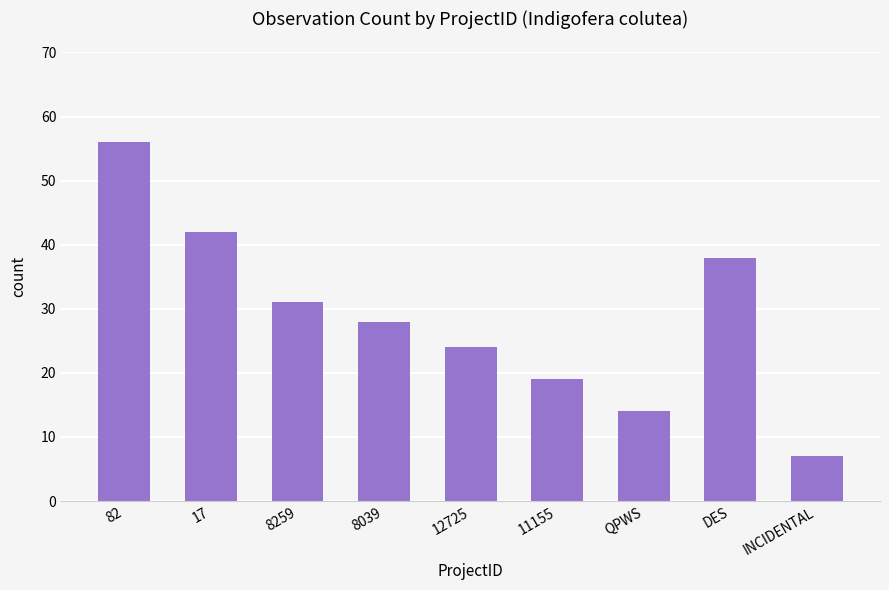

Read the value at 8039, to the nearest 5.

30